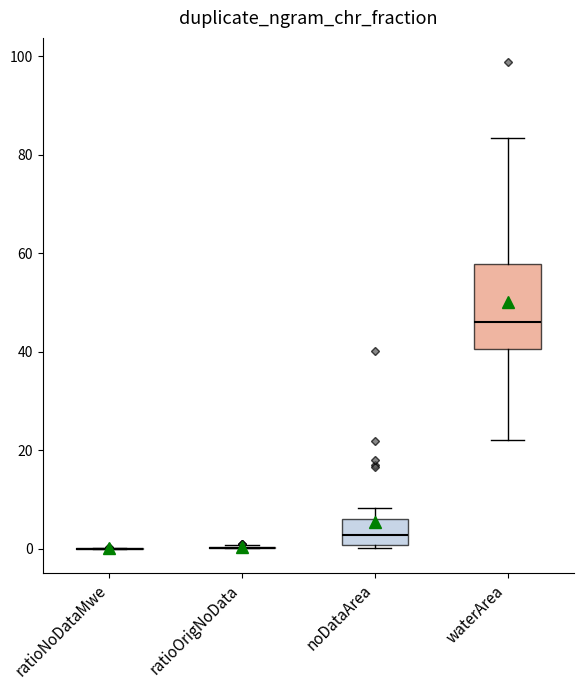

Reading left to right, transcribe this box plot: for each box, give where its median line is, the range the box spans, and where its two whiskers end, as read against the y-axis. The values are not printed on the chart, so give them approximately, as read against the axis.

ratioNoDataMwe: box collapsed to a line at 0, whiskers 0 to 0
ratioOrigNoData: box collapsed to a line at 0, whiskers 0 to 0
noDataArea: median 2, box 0 to 6, whiskers 0 (just below the box's lower edge) to 8
waterArea: median 46, box 40 to 58, whiskers 22 to 84